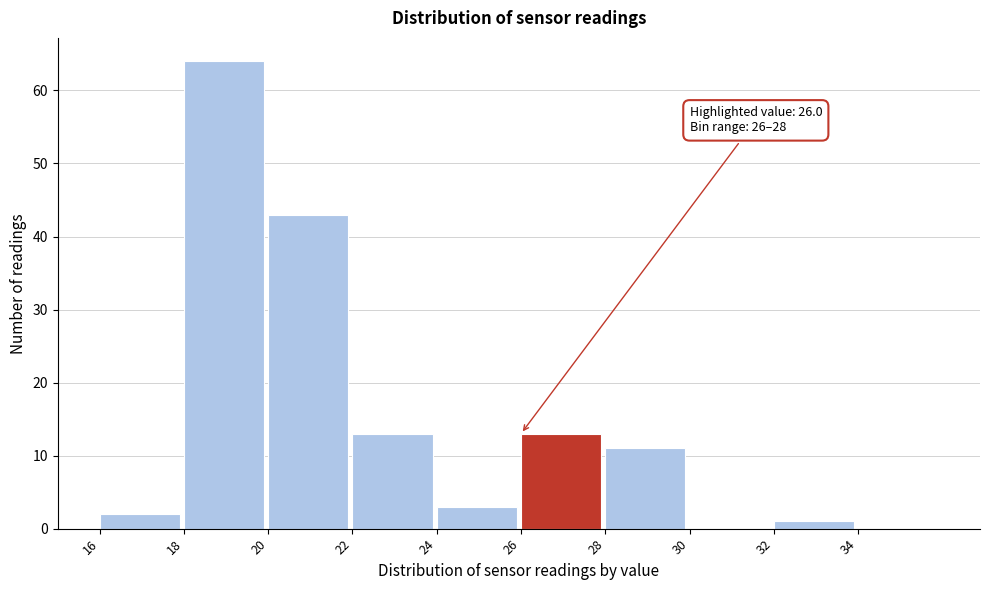

Over which range of the x-axis is the bar tallest?

18 to 20